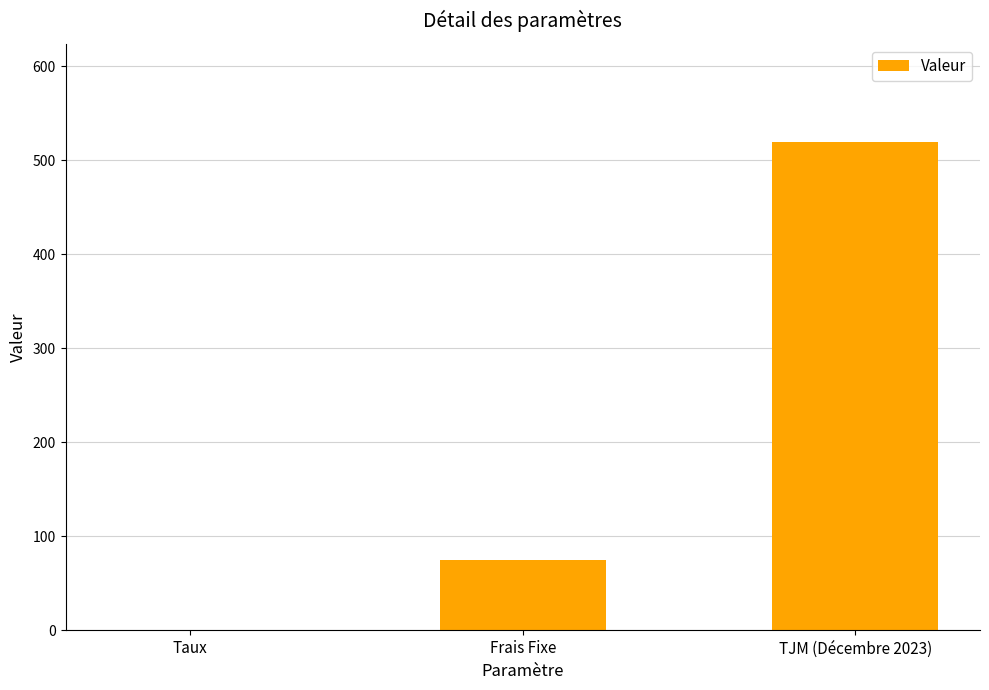

What is the greatest value displayed?

520.0